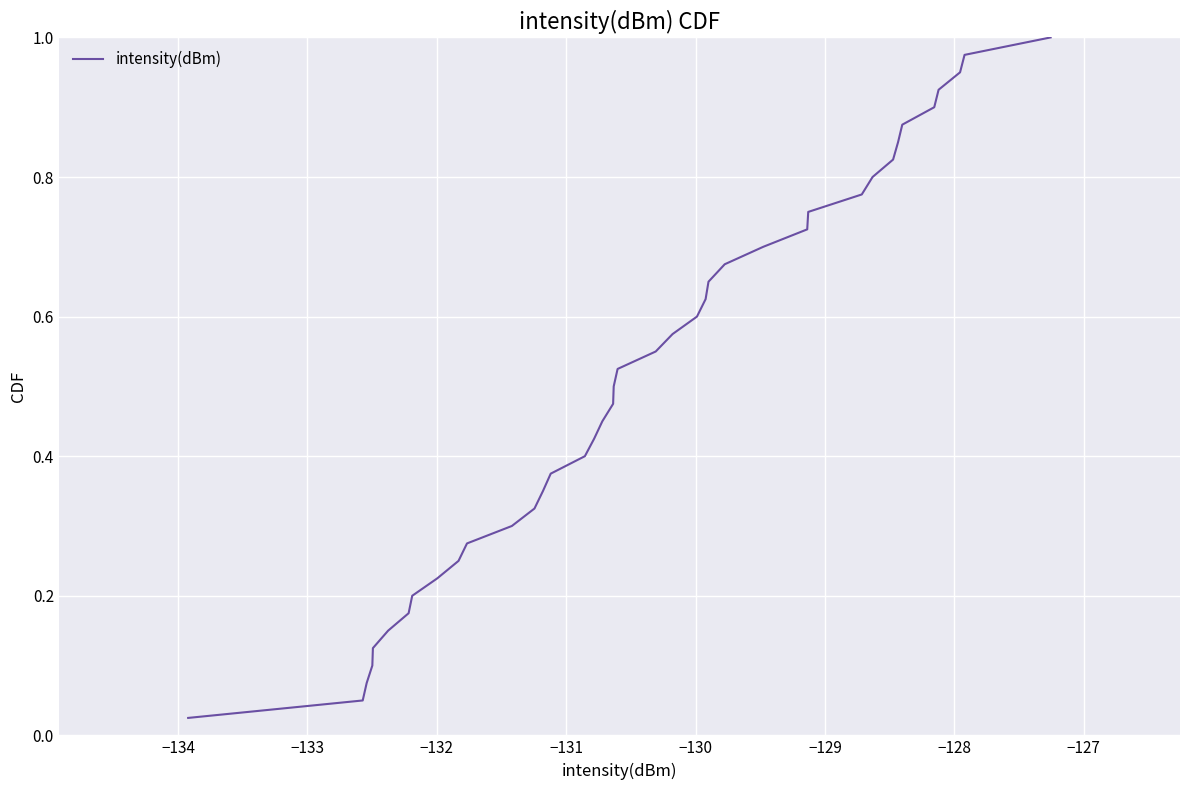

Does the chart display data point markers on the line(s)?

No